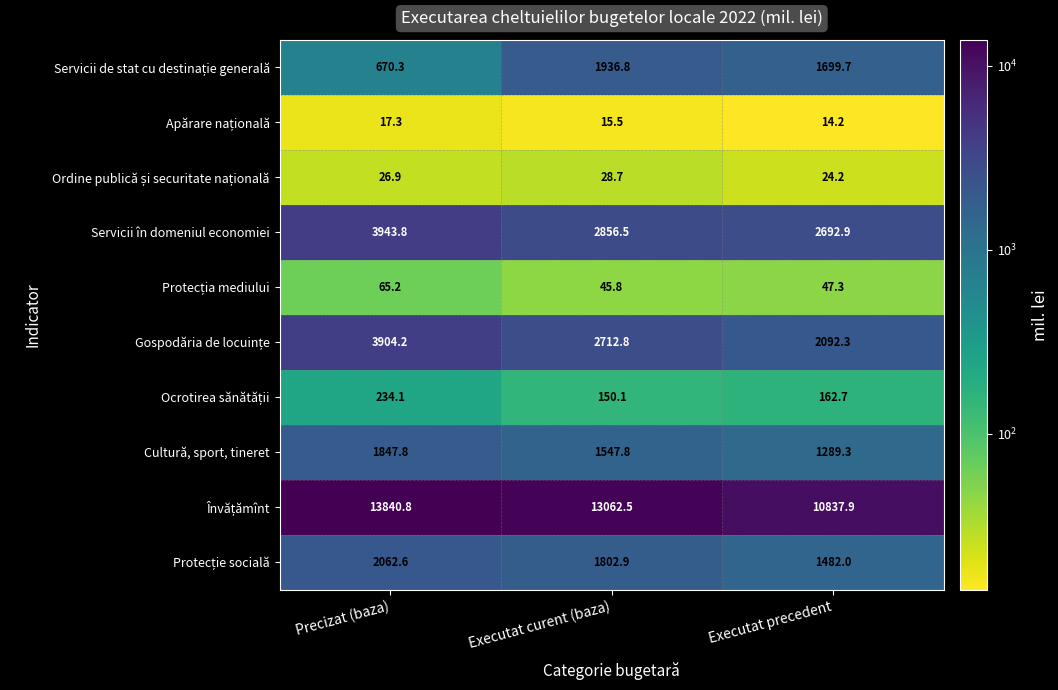

What is the total value across all series at Executat precedent?

20342.5